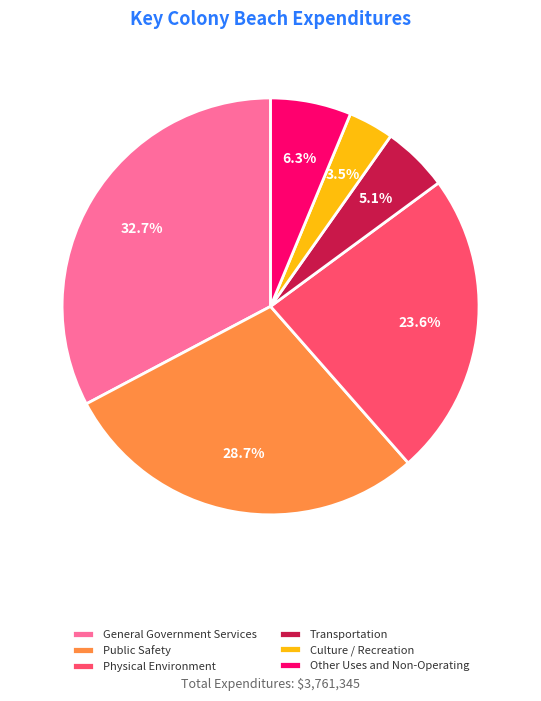

To the nearest percent, what portion does Other Uses and Non-Operating represent?

6%